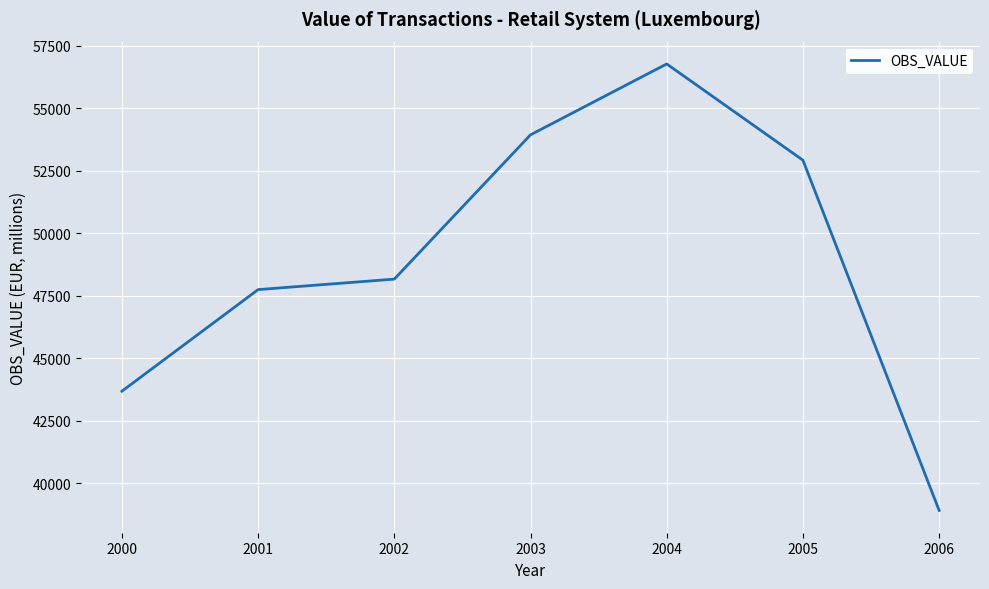

Is this an area chart (filled region under the line)?

No